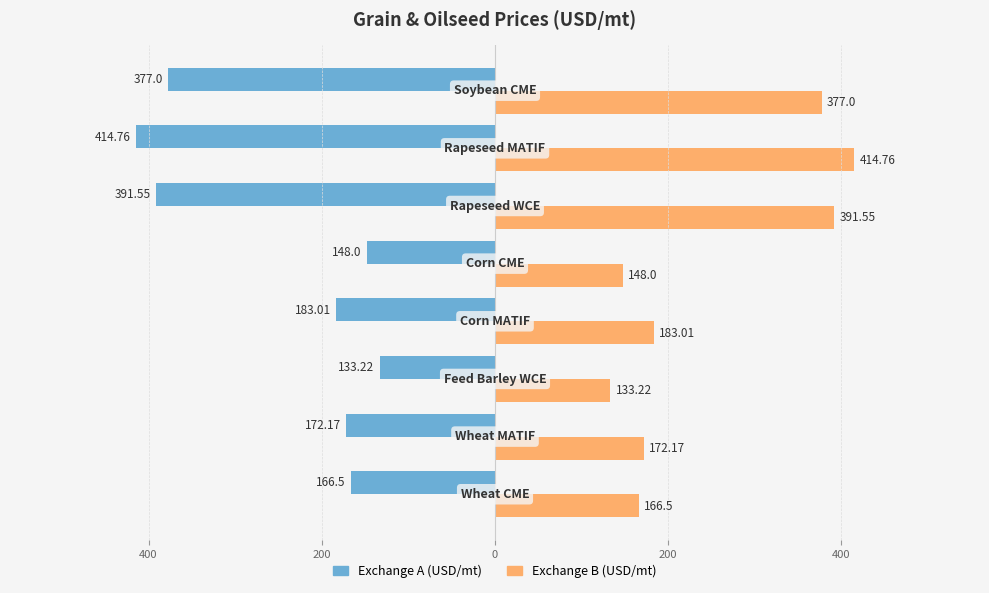

Reading left to right, list all the values displayed in this chart.

USD/mt (left): -166.5	-172.2	-133.2	-183.0	-148.0	-391.6	-414.8	-377.0
USD/mt (right): 166.5	172.2	133.2	183.0	148.0	391.6	414.8	377.0